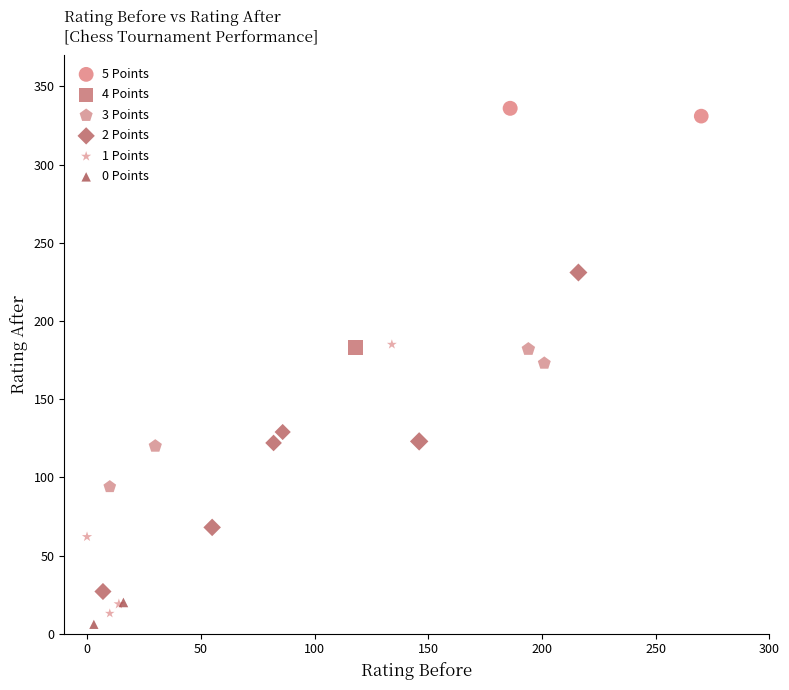

Which series contains the lowest Y value?

0 Points